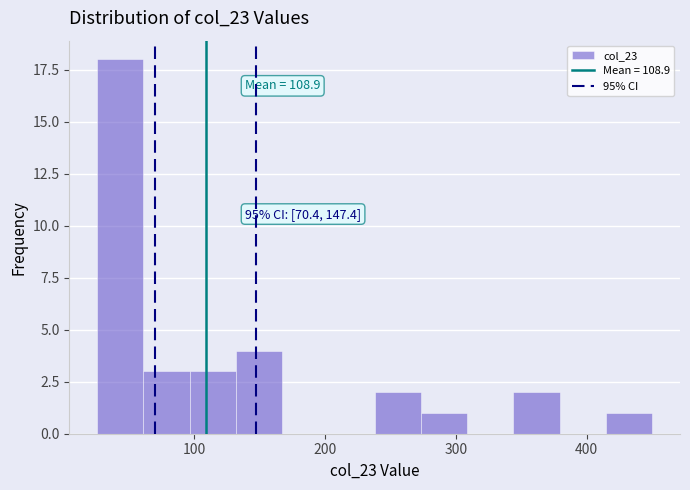

Around what value on the x-axis is the tallest bar? Give the approximate position of its centre, as read against the axis.

40